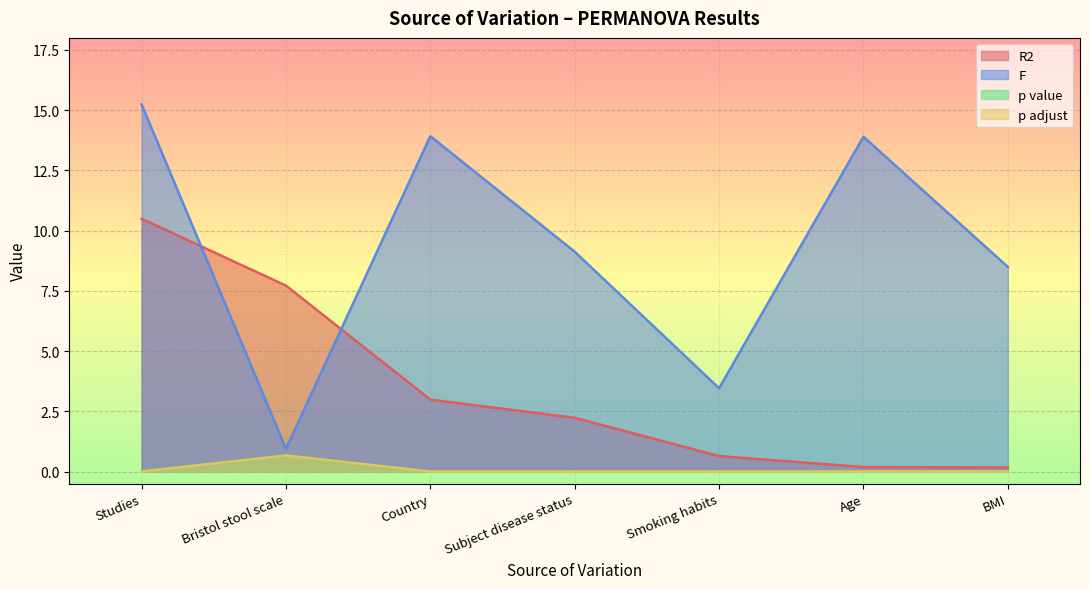

Which series changed the most between Subject disease status and BMI?

R2